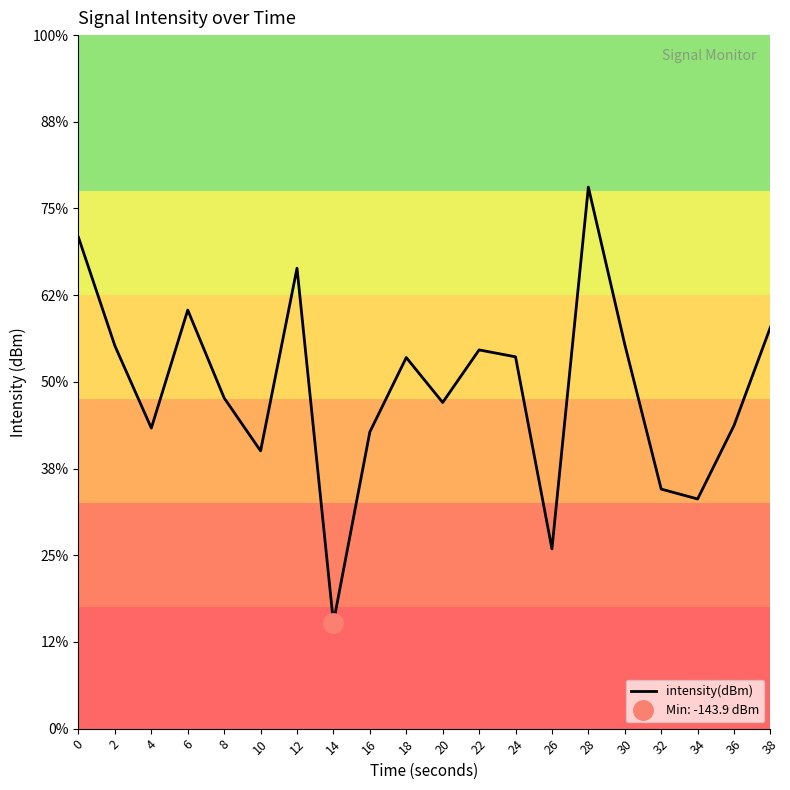

What is the maximum value shown in the chart?

-118.8